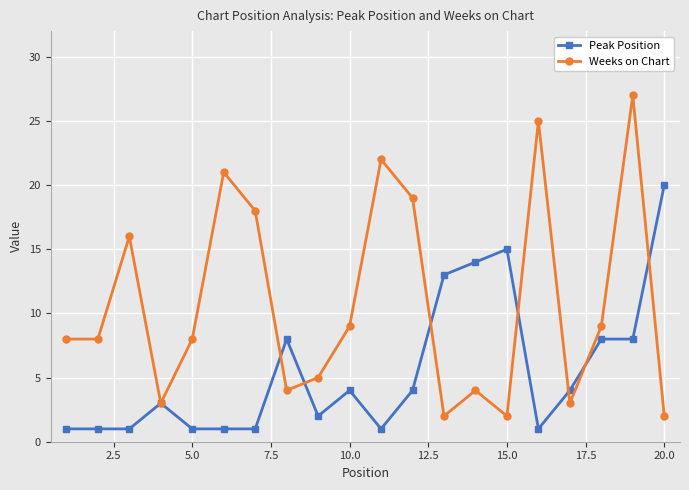

Which series has the largest range (max minus min)?

Weeks on Chart